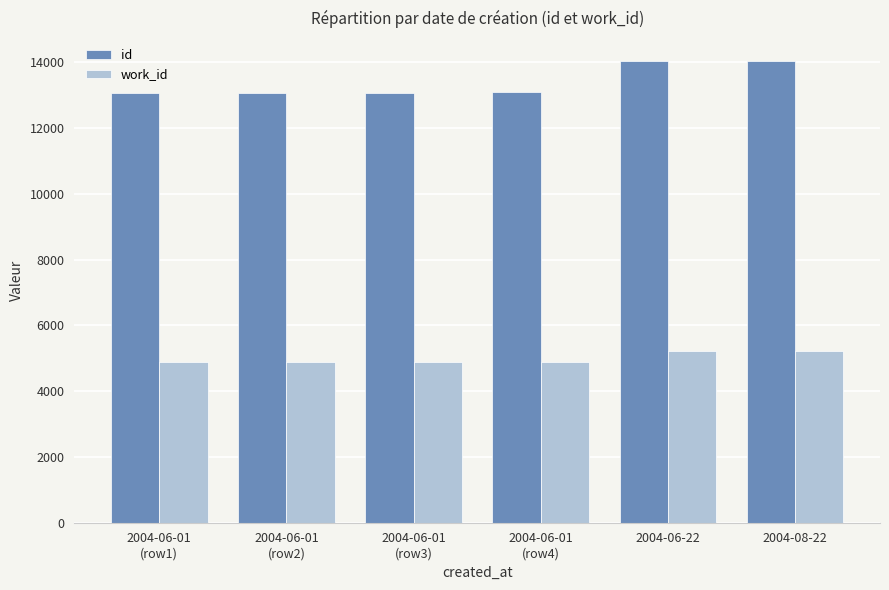

Rank the series by their average value, from highest to lowest.

id, work_id